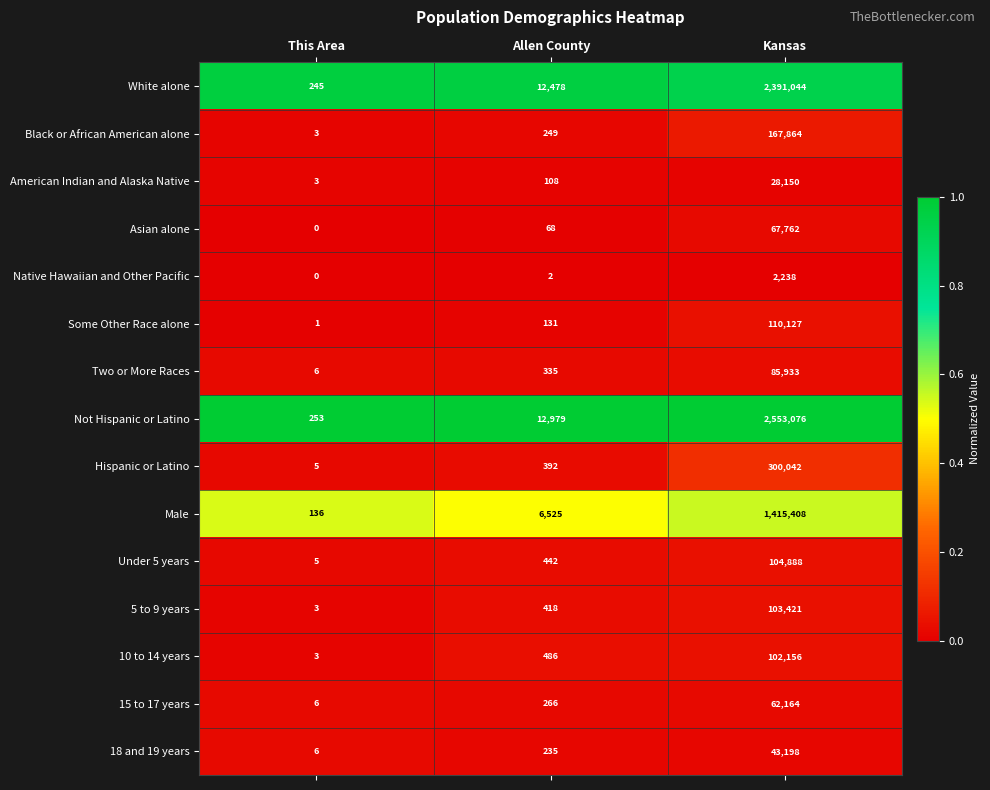

What is the difference between the highest and lowest values at This Area?

253